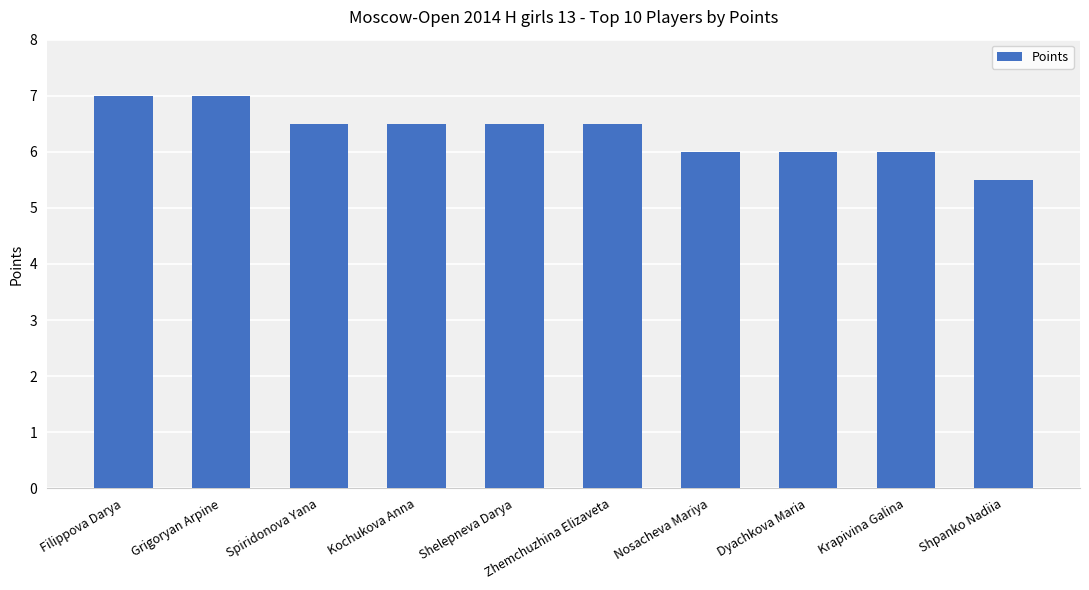

What is the approximate value at Grigoryan Arpine?

7.0